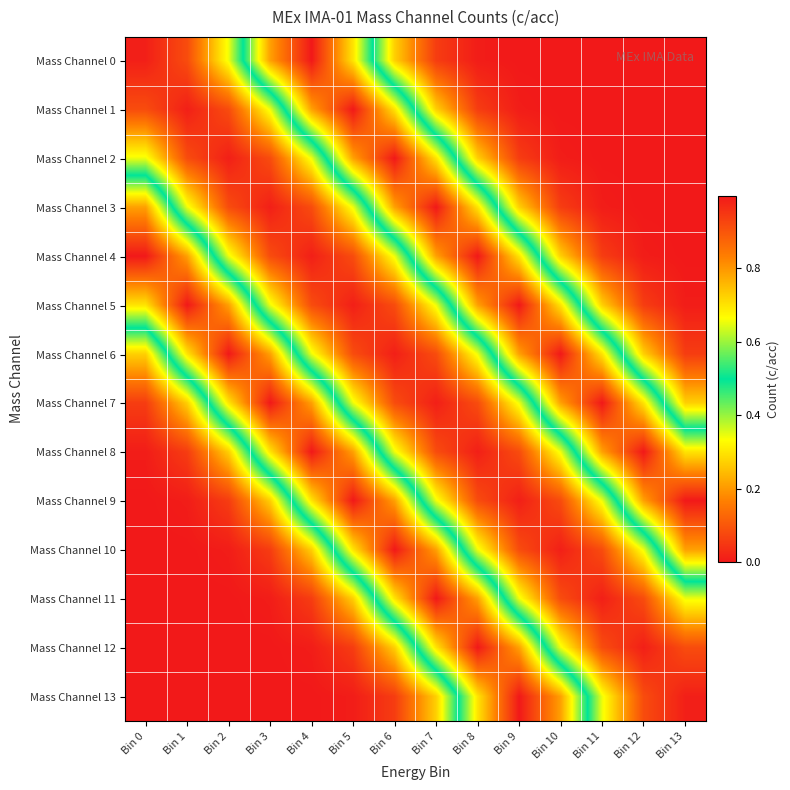

Reading right to left, extract all data points from this chart.

Mass Channel 0: Bin 13=0.0	Bin 12=0.0	Bin 11=0.0	Bin 10=0.0	Bin 9=0.0	Bin 8=0.0	Bin 7=0.1	Bin 6=0.3	Bin 5=0.7	Bin 4=1.0	Bin 3=0.8	Bin 2=0.3	Bin 1=0.1	Bin 0=0.0
Mass Channel 1: Bin 13=0.0	Bin 12=0.0	Bin 11=0.0	Bin 10=0.0	Bin 9=0.0	Bin 8=0.1	Bin 7=0.3	Bin 6=0.7	Bin 5=1.0	Bin 4=0.8	Bin 3=0.3	Bin 2=0.1	Bin 1=0.0	Bin 0=0.1
Mass Channel 2: Bin 13=0.0	Bin 12=0.0	Bin 11=0.0	Bin 10=0.0	Bin 9=0.1	Bin 8=0.3	Bin 7=0.7	Bin 6=1.0	Bin 5=0.8	Bin 4=0.3	Bin 3=0.1	Bin 2=0.0	Bin 1=0.1	Bin 0=0.3
Mass Channel 3: Bin 13=0.0	Bin 12=0.0	Bin 11=0.0	Bin 10=0.1	Bin 9=0.3	Bin 8=0.7	Bin 7=1.0	Bin 6=0.8	Bin 5=0.3	Bin 4=0.1	Bin 3=0.0	Bin 2=0.1	Bin 1=0.3	Bin 0=0.8
Mass Channel 4: Bin 13=0.0	Bin 12=0.0	Bin 11=0.1	Bin 10=0.3	Bin 9=0.7	Bin 8=1.0	Bin 7=0.8	Bin 6=0.3	Bin 5=0.1	Bin 4=0.0	Bin 3=0.1	Bin 2=0.3	Bin 1=0.8	Bin 0=1.0
Mass Channel 5: Bin 13=0.0	Bin 12=0.1	Bin 11=0.3	Bin 10=0.7	Bin 9=1.0	Bin 8=0.8	Bin 7=0.3	Bin 6=0.1	Bin 5=0.0	Bin 4=0.1	Bin 3=0.3	Bin 2=0.8	Bin 1=1.0	Bin 0=0.7
Mass Channel 6: Bin 13=0.1	Bin 12=0.3	Bin 11=0.7	Bin 10=1.0	Bin 9=0.8	Bin 8=0.3	Bin 7=0.1	Bin 6=0.0	Bin 5=0.1	Bin 4=0.3	Bin 3=0.8	Bin 2=1.0	Bin 1=0.7	Bin 0=0.3
Mass Channel 7: Bin 13=0.3	Bin 12=0.7	Bin 11=1.0	Bin 10=0.8	Bin 9=0.3	Bin 8=0.1	Bin 7=0.0	Bin 6=0.1	Bin 5=0.3	Bin 4=0.8	Bin 3=1.0	Bin 2=0.7	Bin 1=0.3	Bin 0=0.1
Mass Channel 8: Bin 13=0.7	Bin 12=1.0	Bin 11=0.8	Bin 10=0.3	Bin 9=0.1	Bin 8=0.0	Bin 7=0.1	Bin 6=0.3	Bin 5=0.8	Bin 4=1.0	Bin 3=0.7	Bin 2=0.3	Bin 1=0.1	Bin 0=0.0
Mass Channel 9: Bin 13=1.0	Bin 12=0.8	Bin 11=0.3	Bin 10=0.1	Bin 9=0.0	Bin 8=0.1	Bin 7=0.3	Bin 6=0.8	Bin 5=1.0	Bin 4=0.7	Bin 3=0.3	Bin 2=0.1	Bin 1=0.0	Bin 0=0.0
Mass Channel 10: Bin 13=0.8	Bin 12=0.3	Bin 11=0.1	Bin 10=0.0	Bin 9=0.1	Bin 8=0.3	Bin 7=0.8	Bin 6=1.0	Bin 5=0.7	Bin 4=0.3	Bin 3=0.1	Bin 2=0.0	Bin 1=0.0	Bin 0=0.0
Mass Channel 11: Bin 13=0.3	Bin 12=0.1	Bin 11=0.0	Bin 10=0.1	Bin 9=0.3	Bin 8=0.8	Bin 7=1.0	Bin 6=0.7	Bin 5=0.3	Bin 4=0.1	Bin 3=0.0	Bin 2=0.0	Bin 1=0.0	Bin 0=0.0
Mass Channel 12: Bin 13=0.1	Bin 12=0.0	Bin 11=0.1	Bin 10=0.3	Bin 9=0.8	Bin 8=1.0	Bin 7=0.7	Bin 6=0.3	Bin 5=0.1	Bin 4=0.0	Bin 3=0.0	Bin 2=0.0	Bin 1=0.0	Bin 0=0.0
Mass Channel 13: Bin 13=0.0	Bin 12=0.1	Bin 11=0.3	Bin 10=0.8	Bin 9=1.0	Bin 8=0.7	Bin 7=0.3	Bin 6=0.1	Bin 5=0.0	Bin 4=0.0	Bin 3=0.0	Bin 2=0.0	Bin 1=0.0	Bin 0=0.0